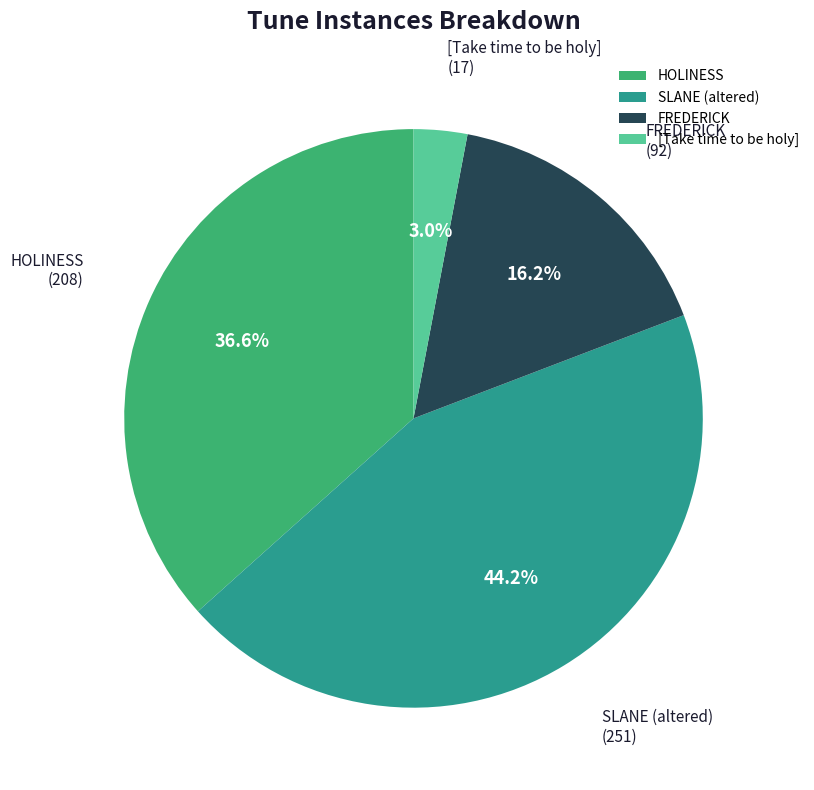

To the nearest percent, what is the combined percentage of SLANE (altered) and HOLINESS?

81%